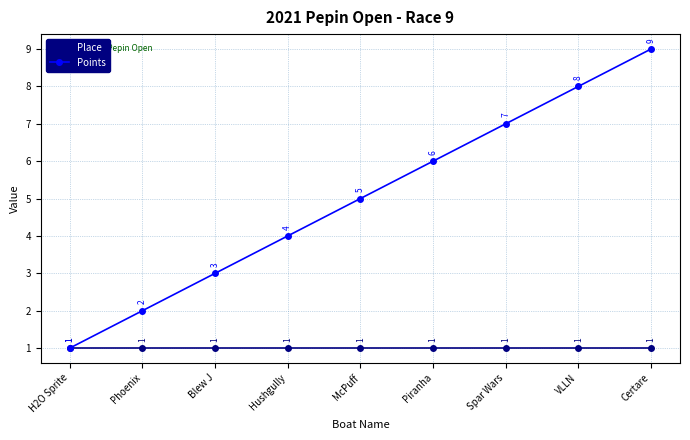

The value of Place at Piranha is 2. True or false?

False